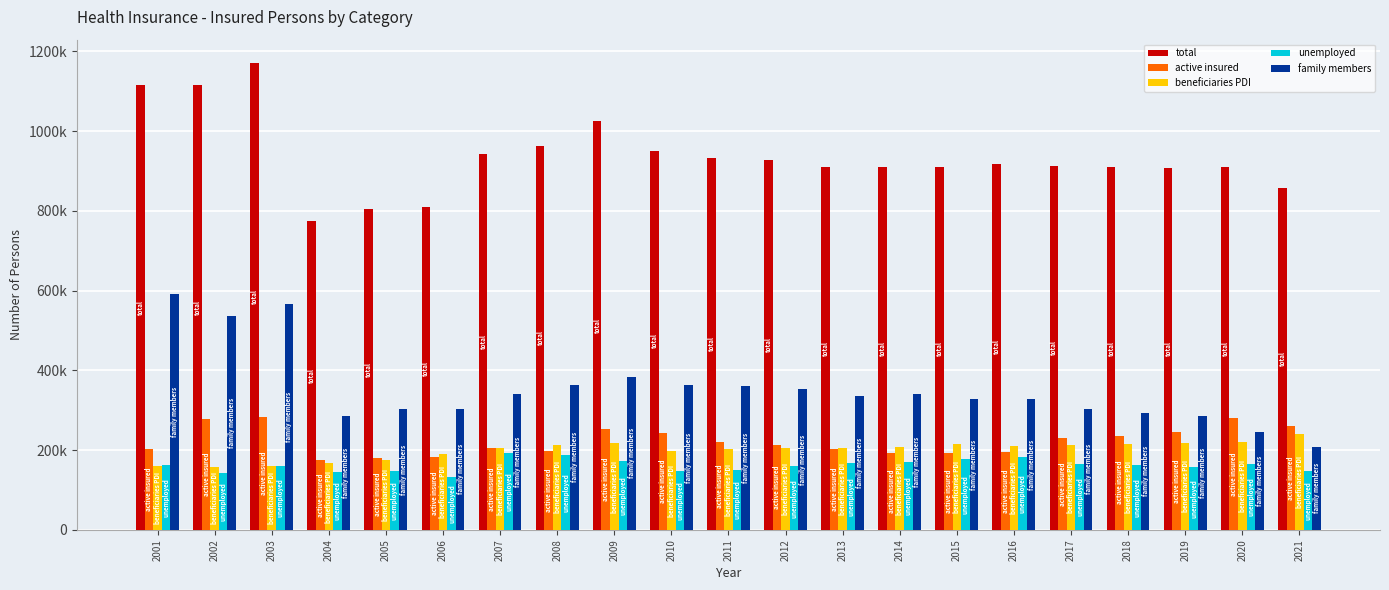

List the series in order of their peak value, lowest first.

unemployed, beneficiaries PDI, active insured, family members, total